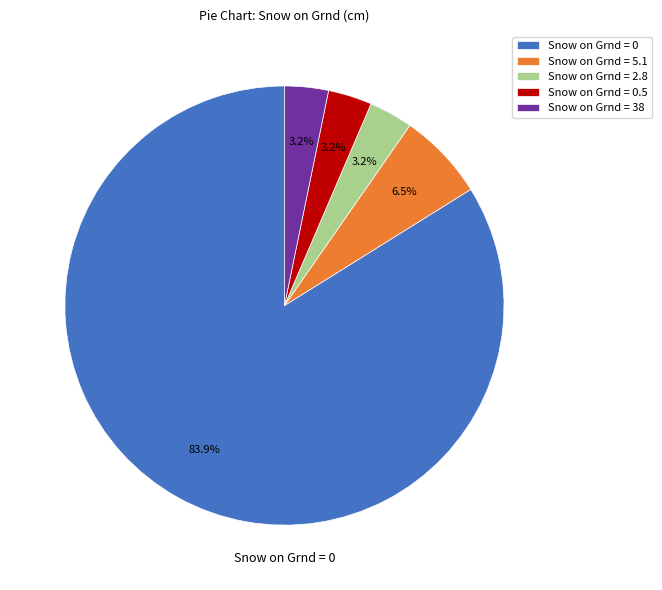

What is the largest slice in the pie chart?

Snow on Grnd = 0